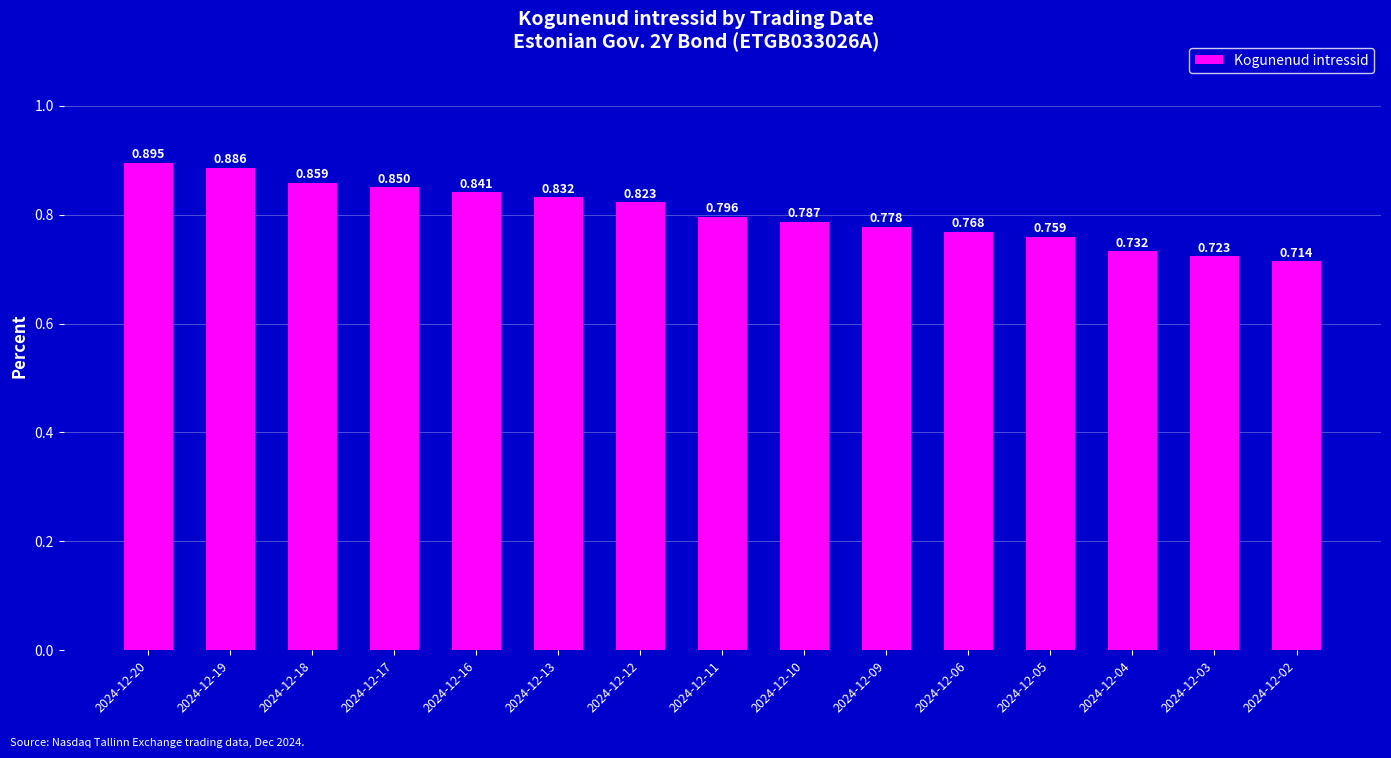

True or false: the data shows 1.3 at 2024-12-13.

False